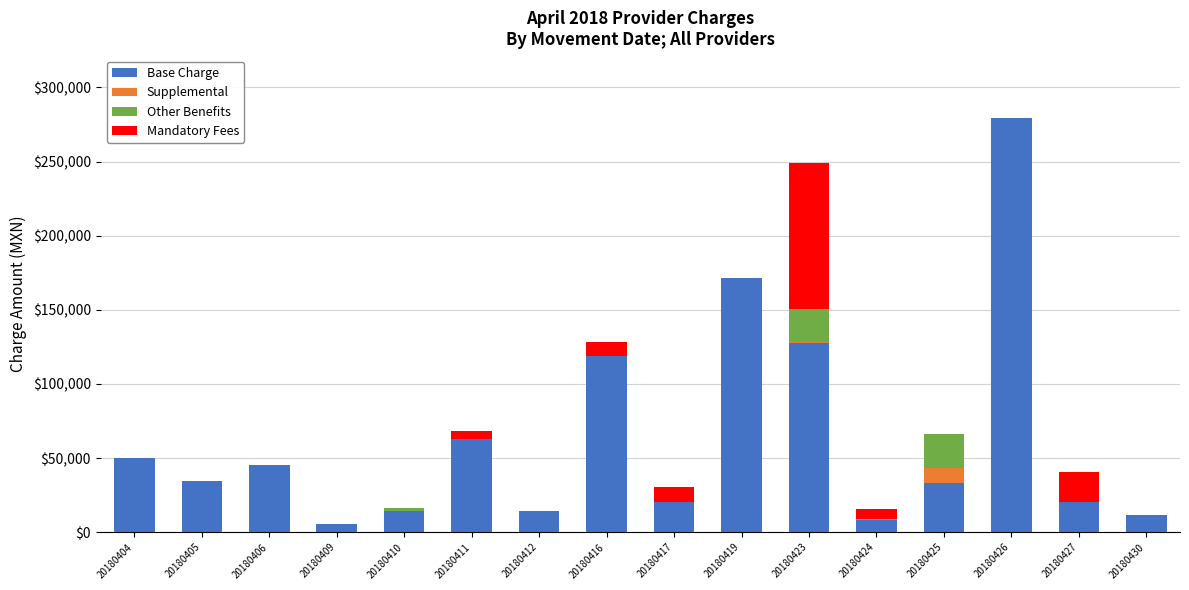

What value does the Base Charge series have at 20180404?

49996.0